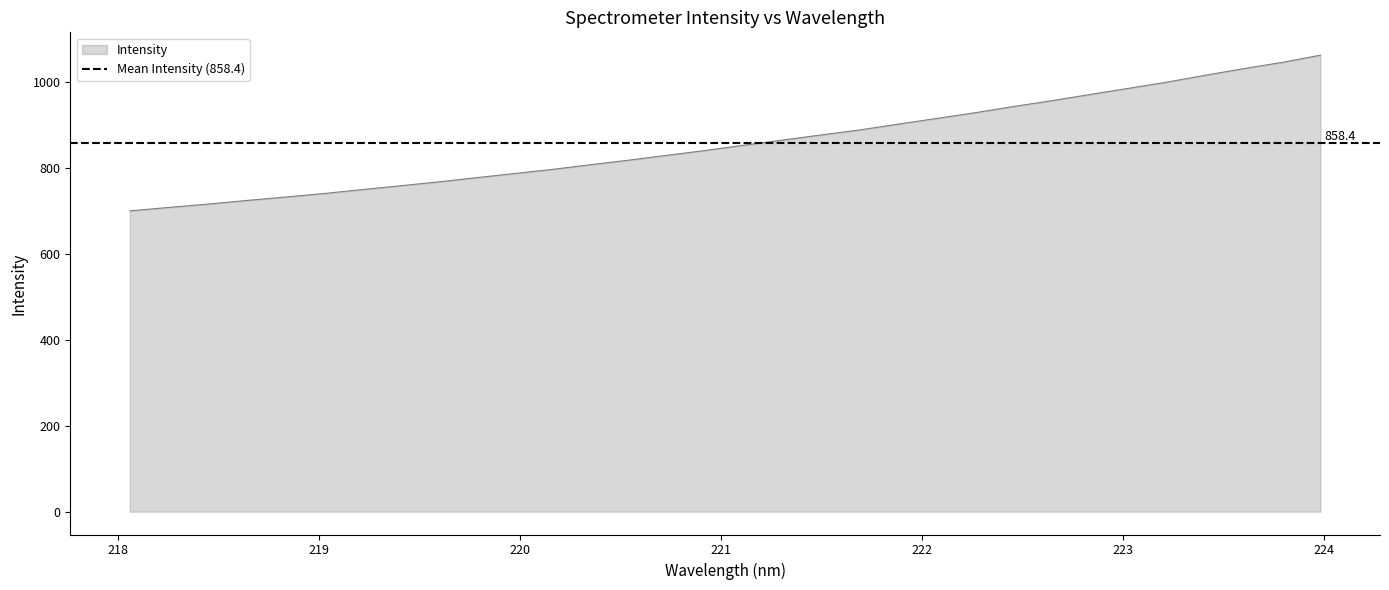

What is the smallest value displayed?

699.5